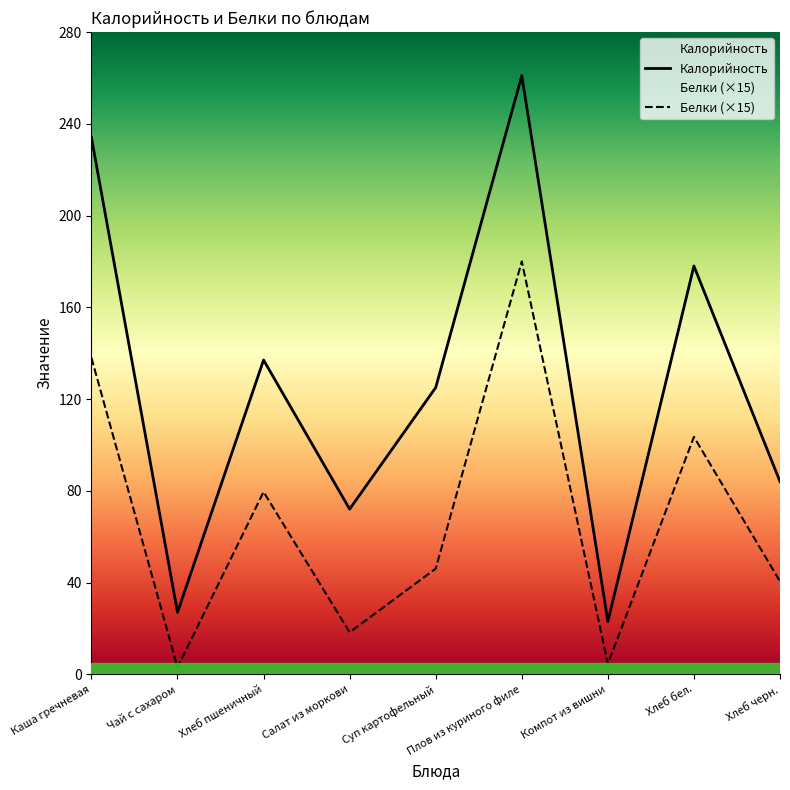

What is the average value of the Калорийность series?

126.8